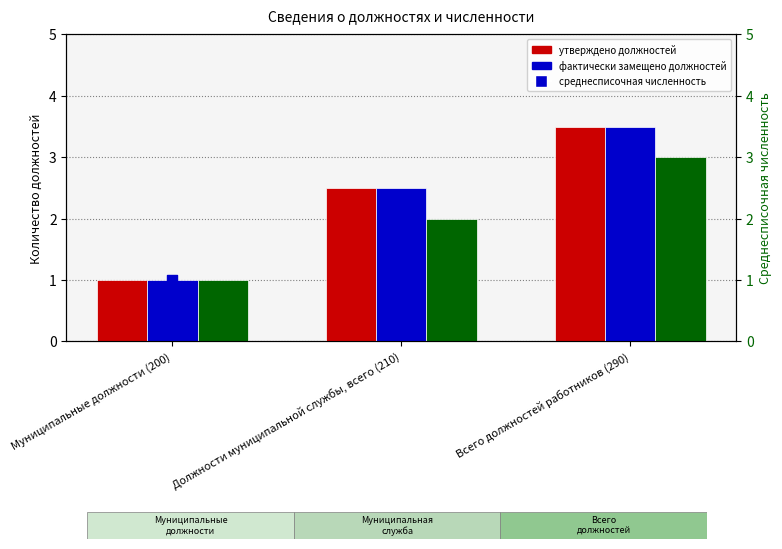

What are all the series names shown in the legend?

утверждено должностей, фактически замещено должностей, среднесписочная численность, среднесписочная численность (правая ось)